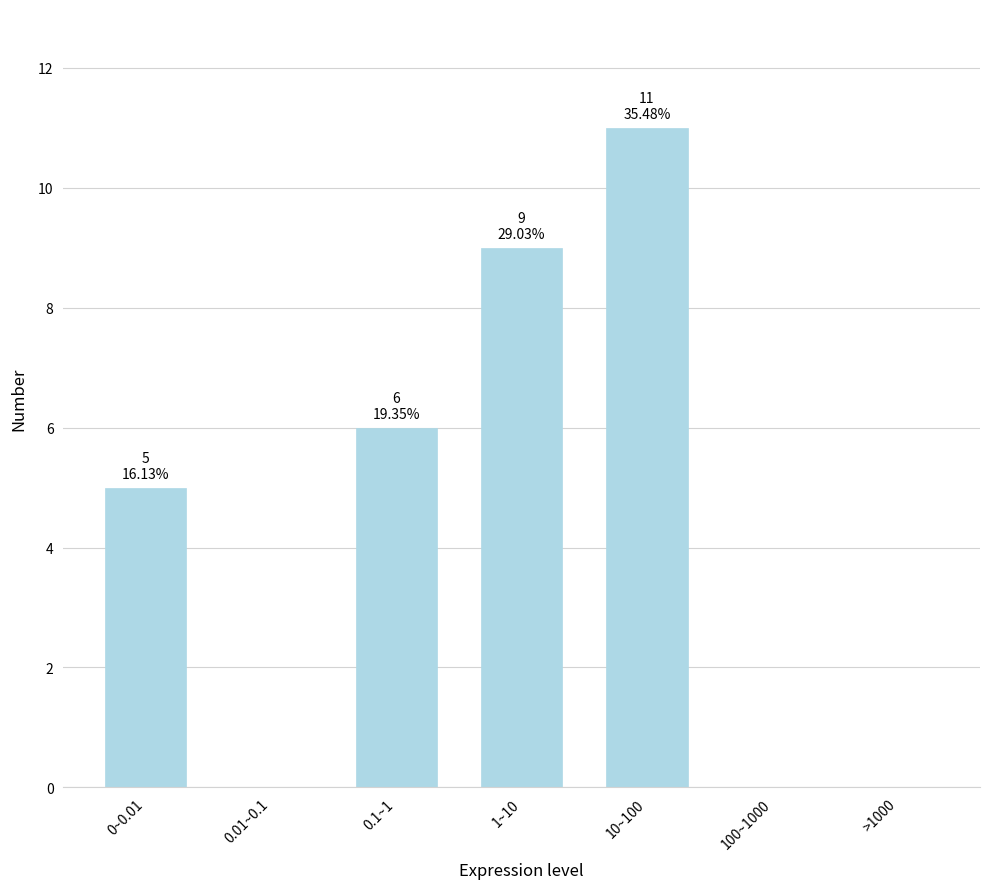

Reading left to right, what are all the values shown in this chart?

0~0.01=5	0.01~0.1=0	0.1~1=6	1~10=9	10~100=11	100~1000=0	>1000=0